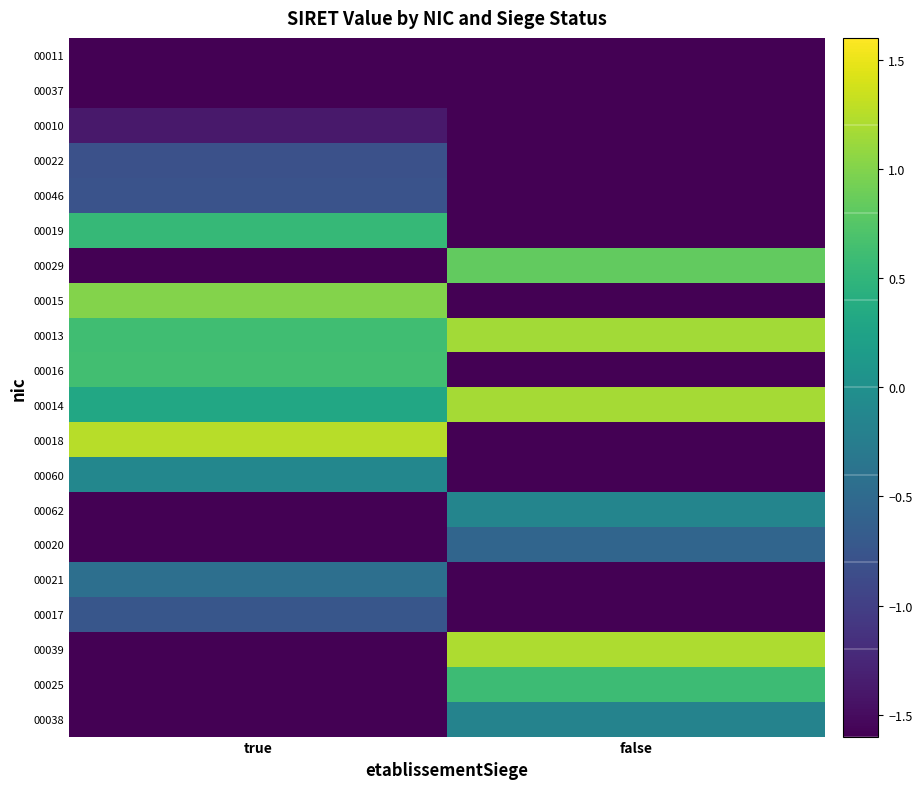

Reading left to right, list all the values displayed in this chart.

00011: true=-1.6	false=-1.6
00037: true=-1.6	false=-1.6
00010: true=-1.4	false=-1.6
00022: true=-0.8	false=-1.6
00046: true=-0.8	false=-1.6
00019: true=0.5	false=-1.6
00029: true=-1.6	false=0.8
00015: true=1.0	false=-1.6
00013: true=0.6	false=1.2
00016: true=0.6	false=-1.6
00014: true=0.3	false=1.2
00018: true=1.3	false=-1.6
00060: true=-0.1	false=-1.6
00062: true=-1.6	false=-0.1
00020: true=-1.6	false=-0.6
00021: true=-0.4	false=-1.6
00017: true=-0.7	false=-1.6
00039: true=-1.6	false=1.2
00025: true=-1.6	false=0.6
00038: true=-1.6	false=-0.2